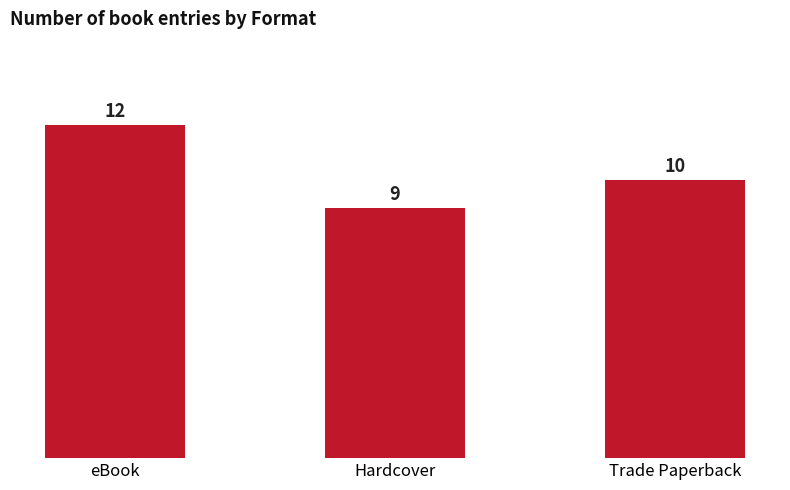

Reading left to right, transcribe all the data shown in this chart.

12	9	10